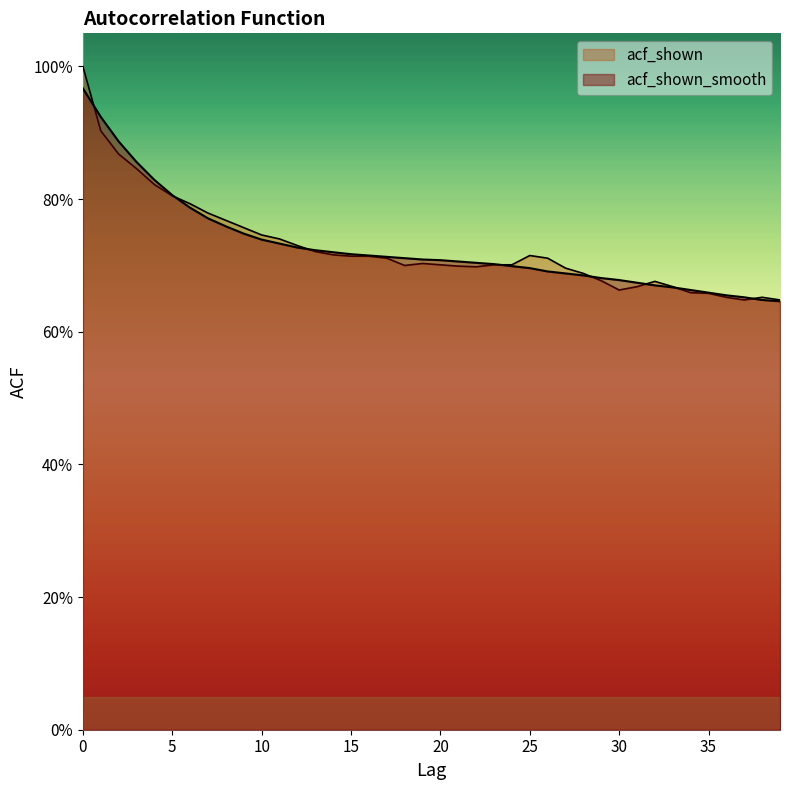

True or false: acf_shown has more than 1 interior local peaks.

True